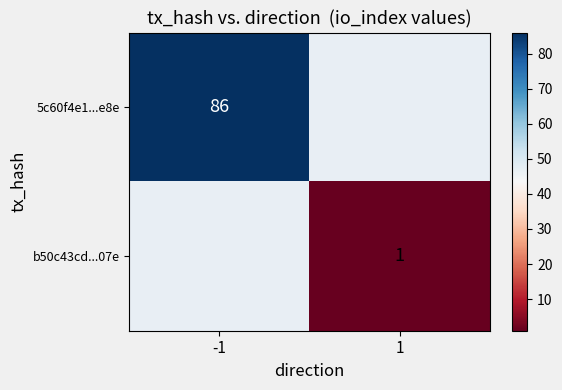

Is it true that b50c43cd...07e equals 0 at 1?

False